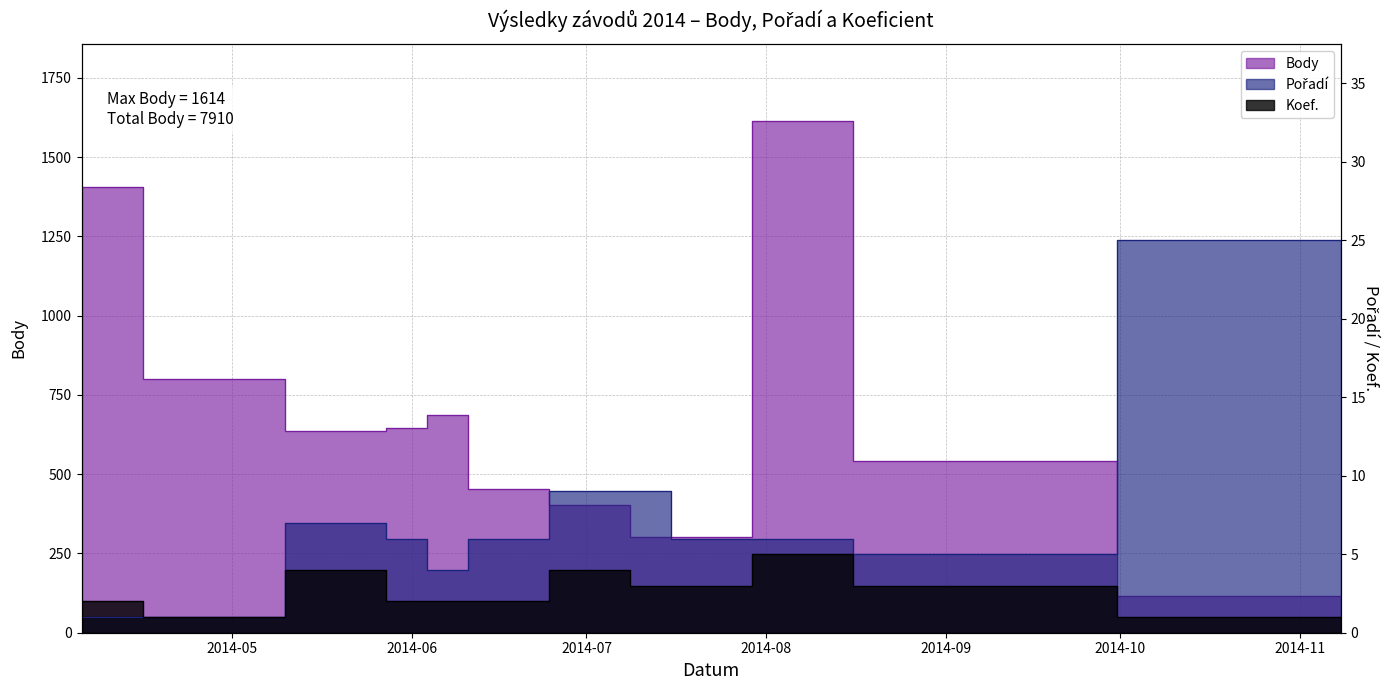

Which series has the largest range (max minus min)?

Body